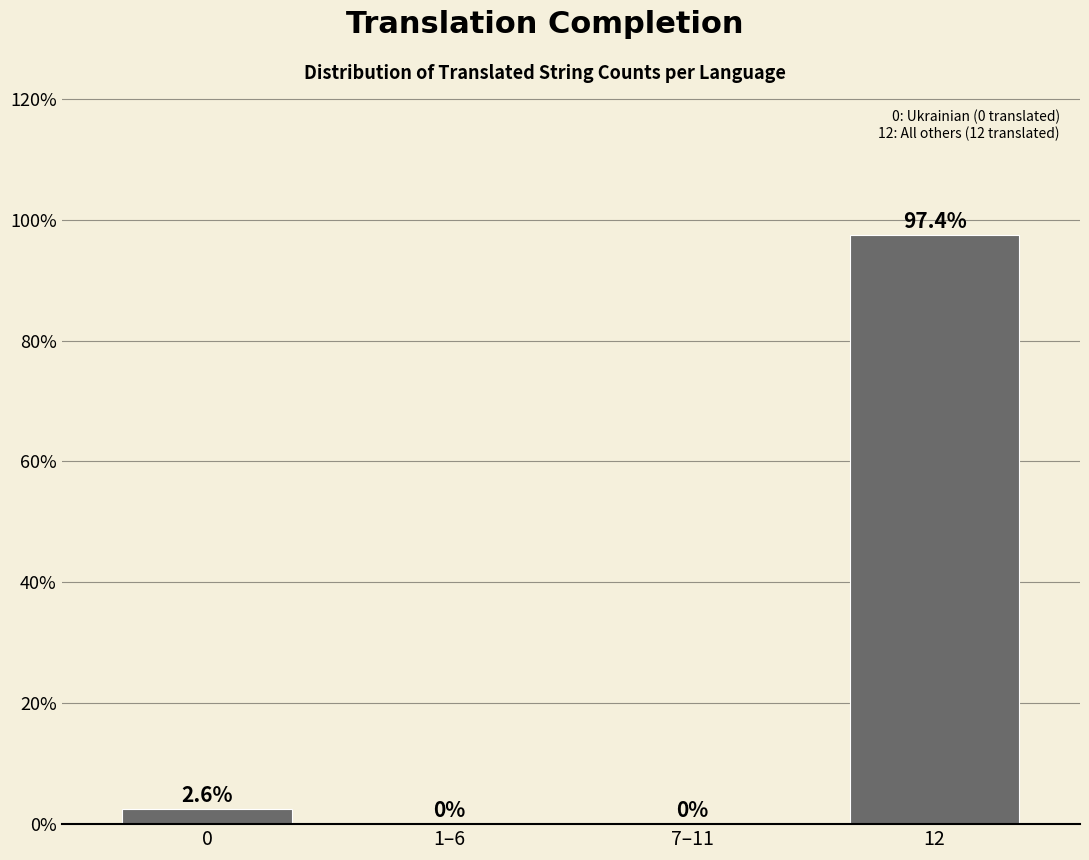

Reading left to right, list all the values displayed in this chart.

0=2.6	1–6=0.0	7–11=0.0	12=97.4